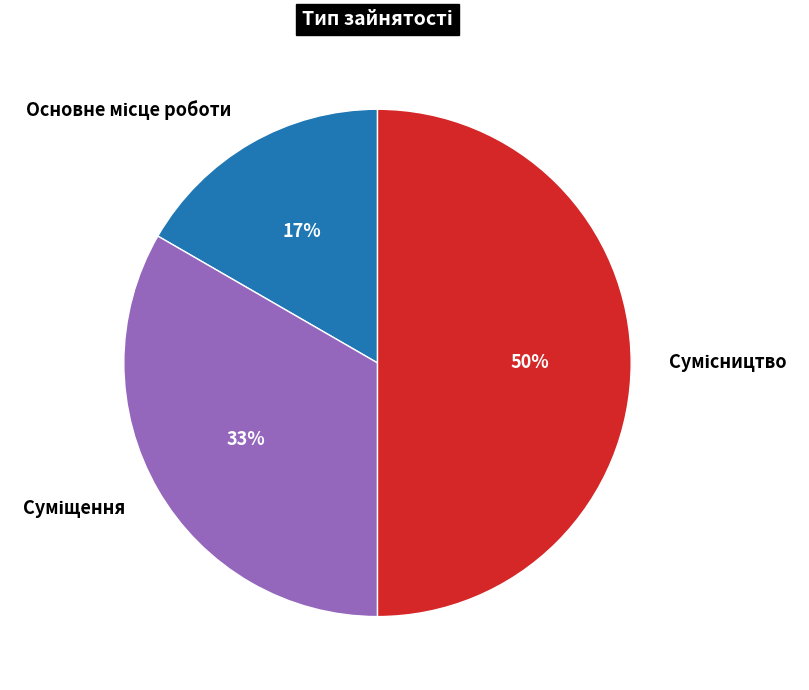

To the nearest percent, what is the average slice percentage?

33%